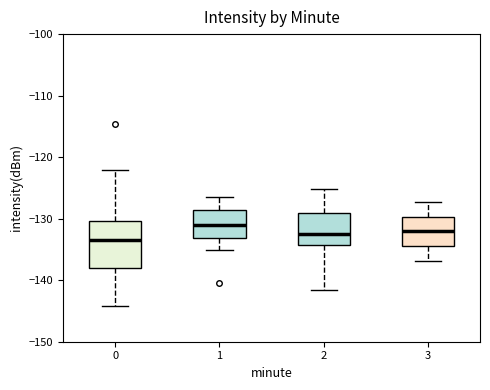

Comparing the boxes themselves (not the whiskers), which one is the tallest?

0